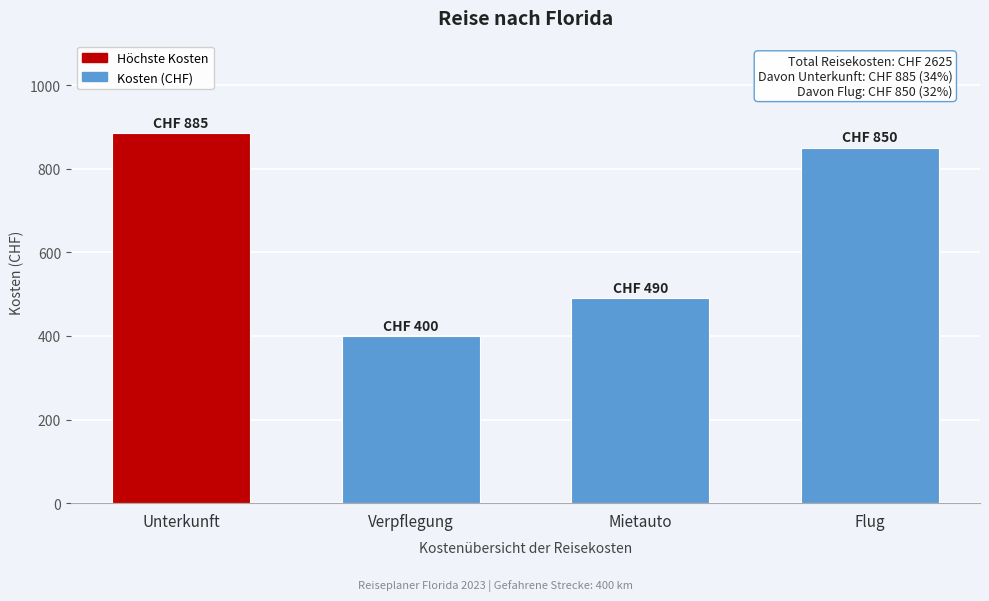

Reading left to right, extract all data points from this chart.

885	400	490	850